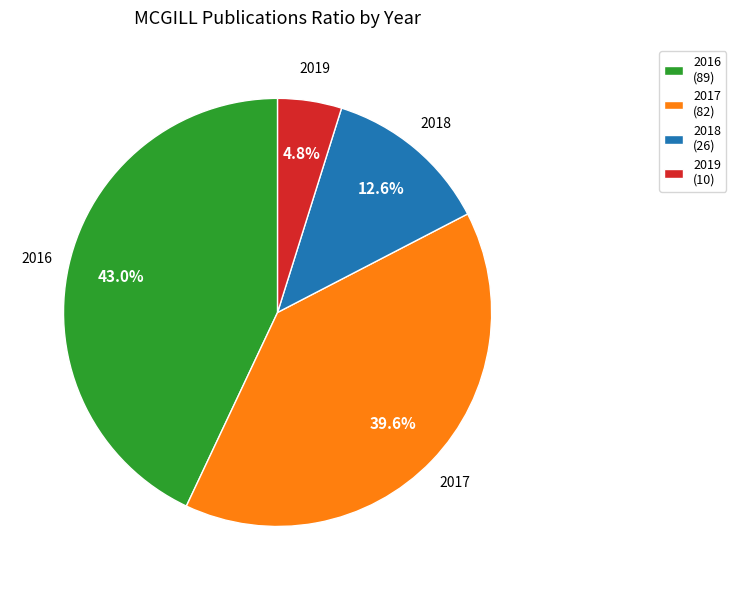

To the nearest percent, what is the difference between the largest and smallest slice percentages?

38%